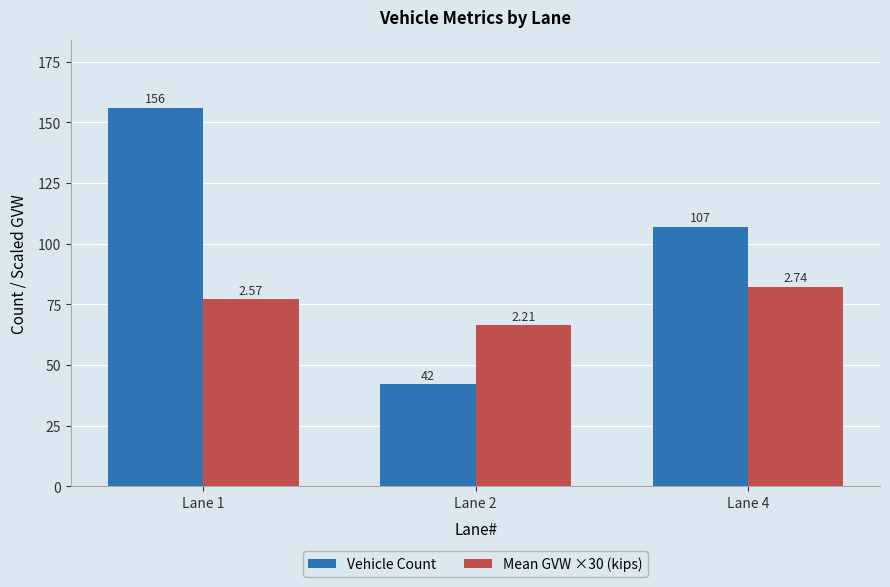

Is it true that Vehicle Count equals 69.3 at Lane 4?

False